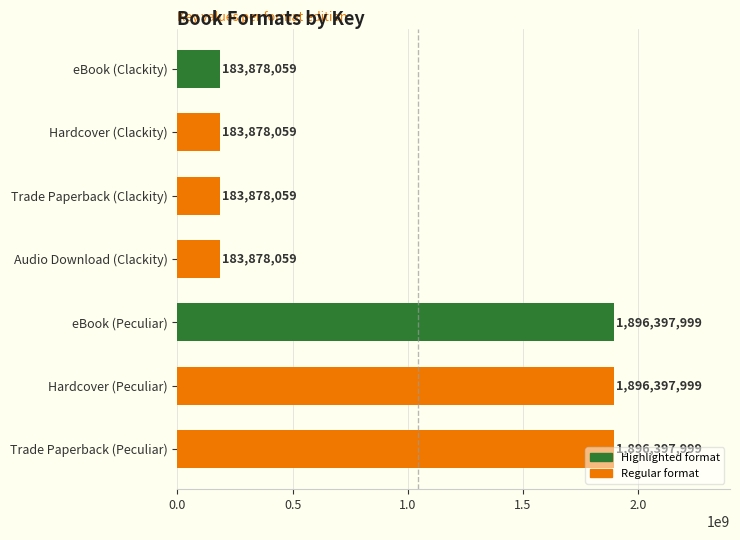

What is the label of the 7th bar from the top?

Trade Paperback (Peculiar)